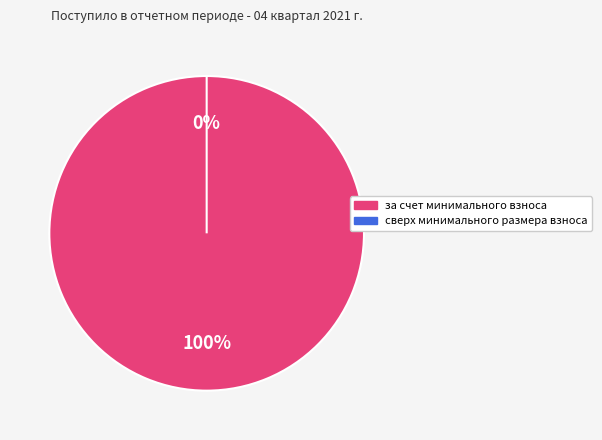

To the nearest percent, what is the combined percentage of за счет минимального взноса and сверх минимального размера взноса?

100%